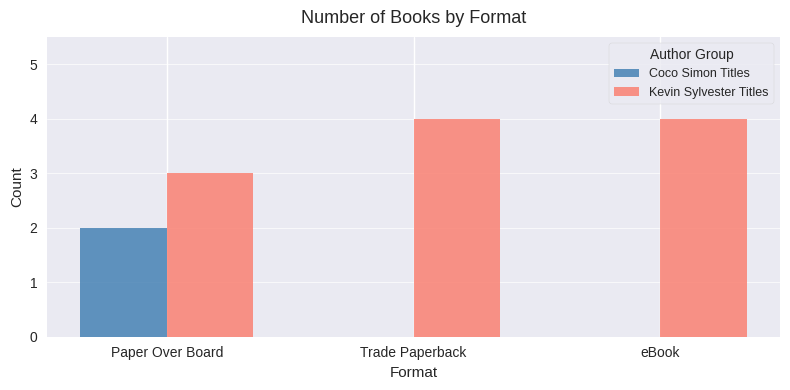

Count the Coco Simon Titles values in the range 0 to 2.

3